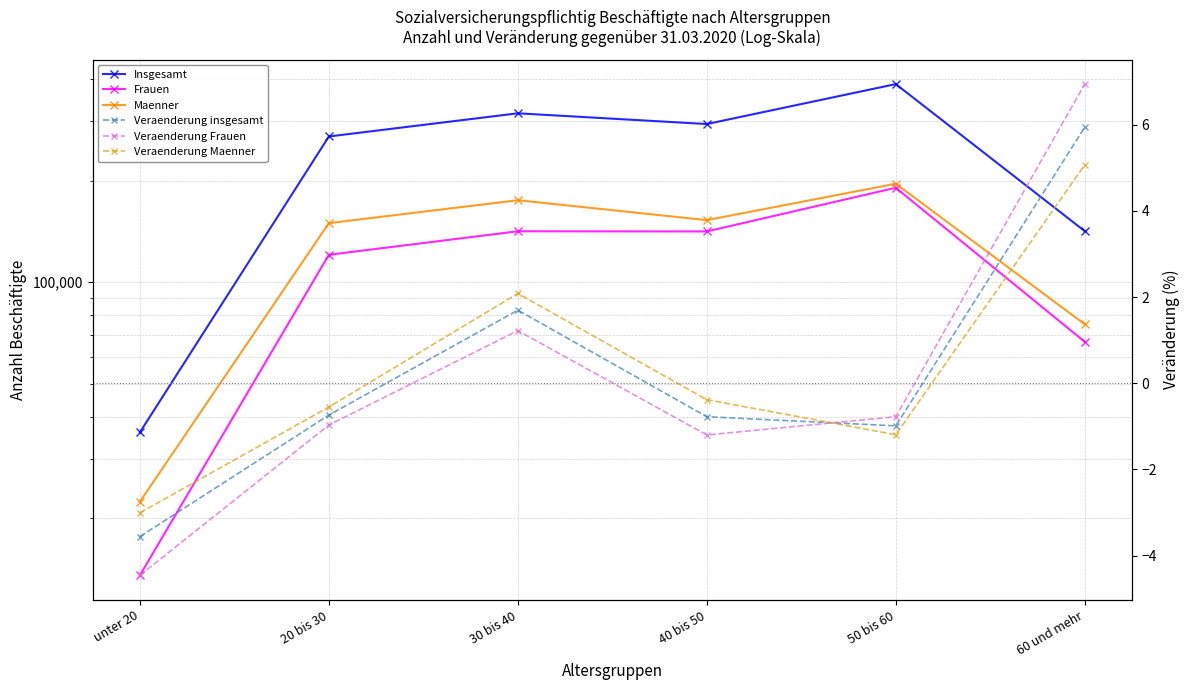

What position from the left is 60 und mehr?

6